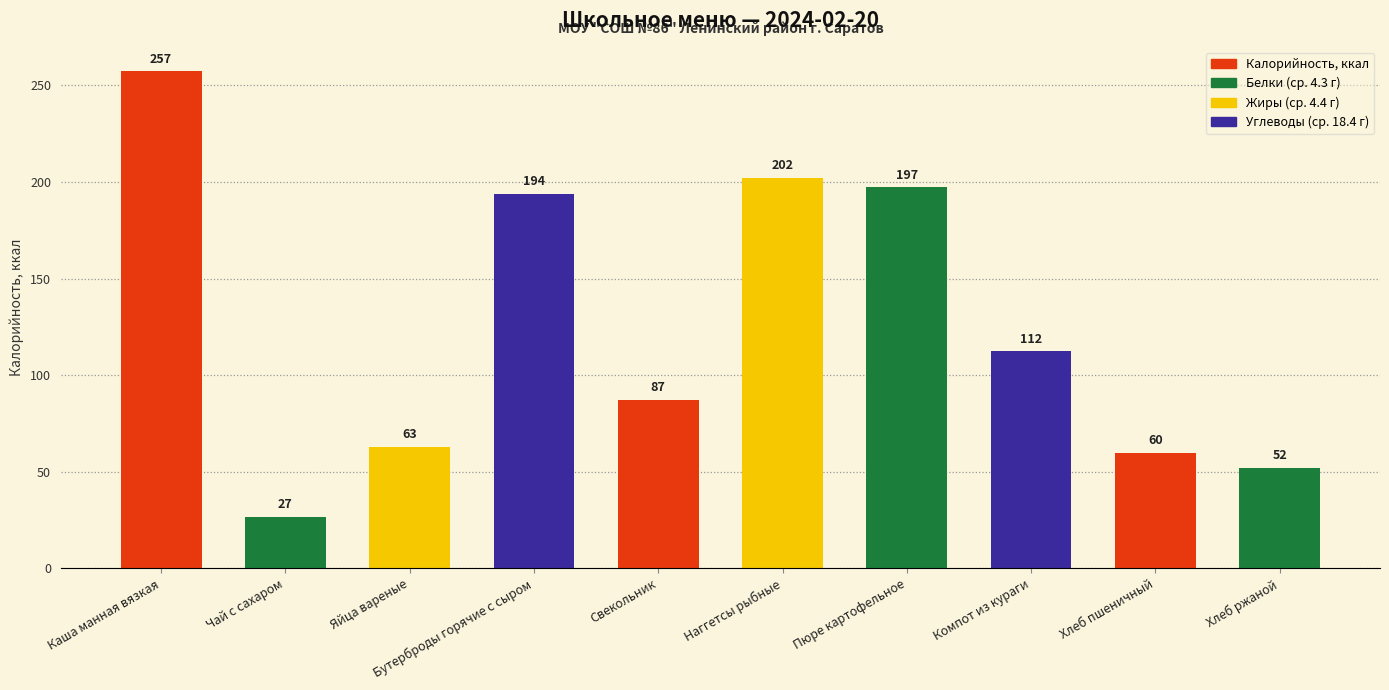

Rank the categories by value from highest to lowest.

Каша манная вязкая, Наггетсы рыбные, Пюре картофельное, Бутерброды горячие с сыром, Компот из кураги, Свекольник, Яйца вареные, Хлеб пшеничный, Хлеб ржаной, Чай с сахаром